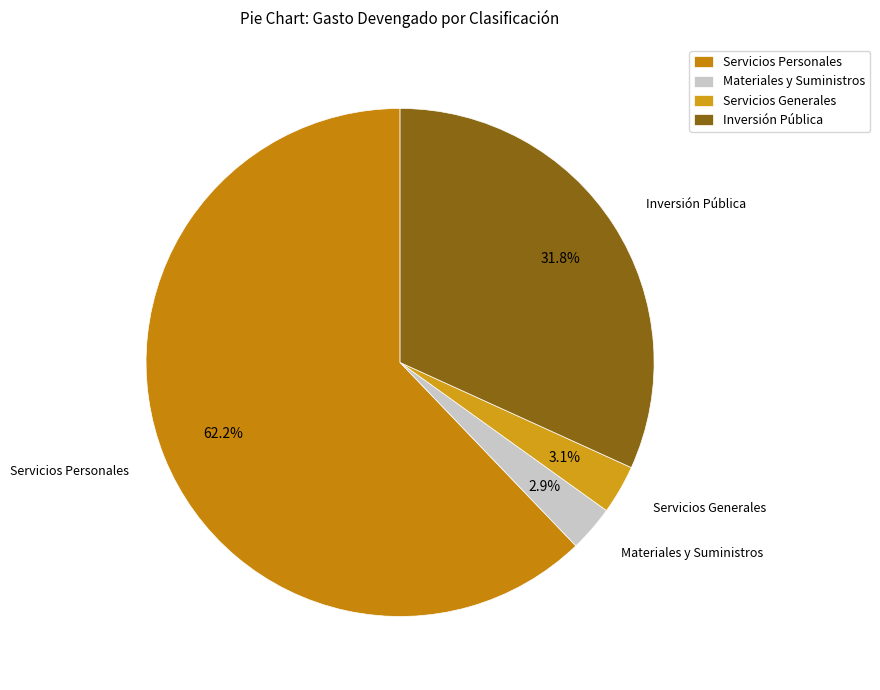

To the nearest percent, what percentage of the pie is Servicios Generales?

3%